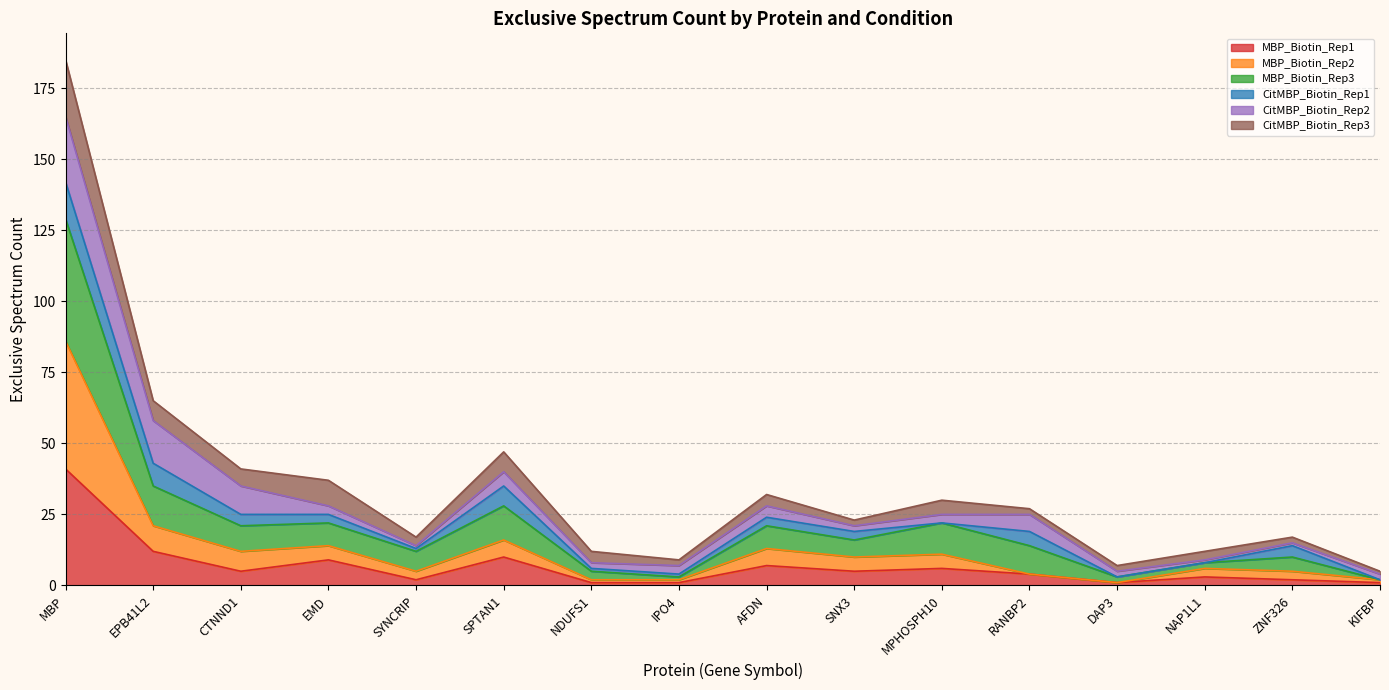

What are all the series names shown in the legend?

MBP_Biotin_Rep1, MBP_Biotin_Rep2, MBP_Biotin_Rep3, CitMBP_Biotin_Rep1, CitMBP_Biotin_Rep2, CitMBP_Biotin_Rep3